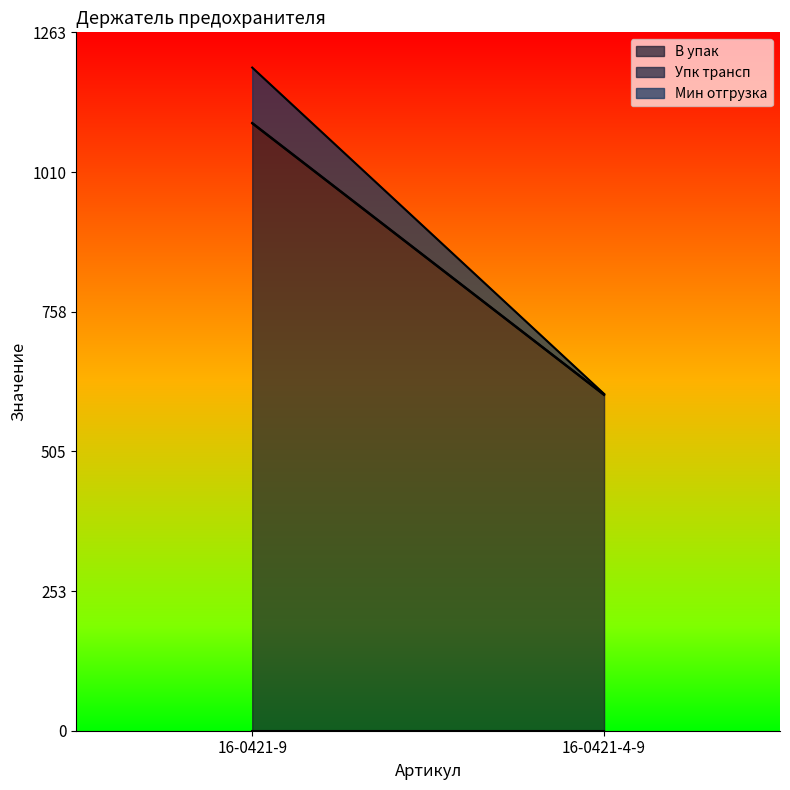

What is the average value of the Упк трансп series?

1